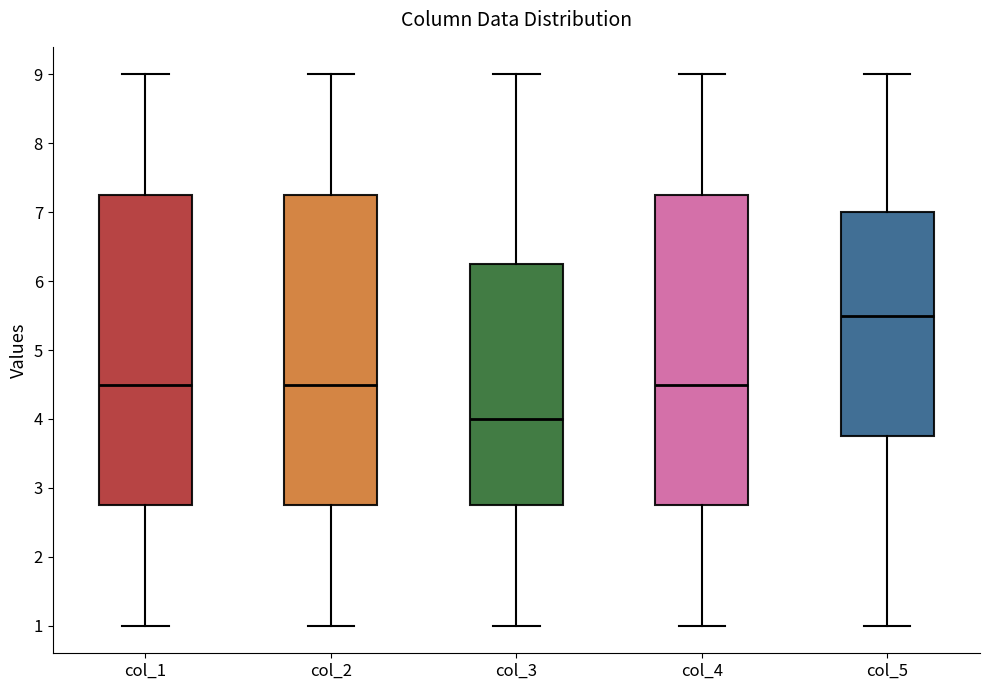

Reading left to right, read every box against the y-axis: the position of its median line, the range the box covers, and the ends of its whiskers. The values are not printed on the chart, so give them approximately, as read against the axis.

col_1: median 4.5, box 2.8 to 7.3, whiskers 1.0 to 9.0
col_2: median 4.5, box 2.8 to 7.3, whiskers 1.0 to 9.0
col_3: median 4.0, box 2.8 to 6.3, whiskers 1.0 to 9.0
col_4: median 4.5, box 2.8 to 7.3, whiskers 1.0 to 9.0
col_5: median 5.5, box 3.8 to 7.0, whiskers 1.0 to 9.0